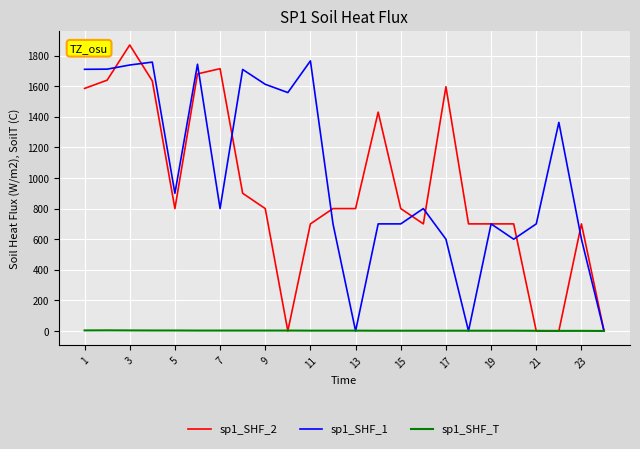

Count the sp1_SHF_T values in the range 2 to 3.

15